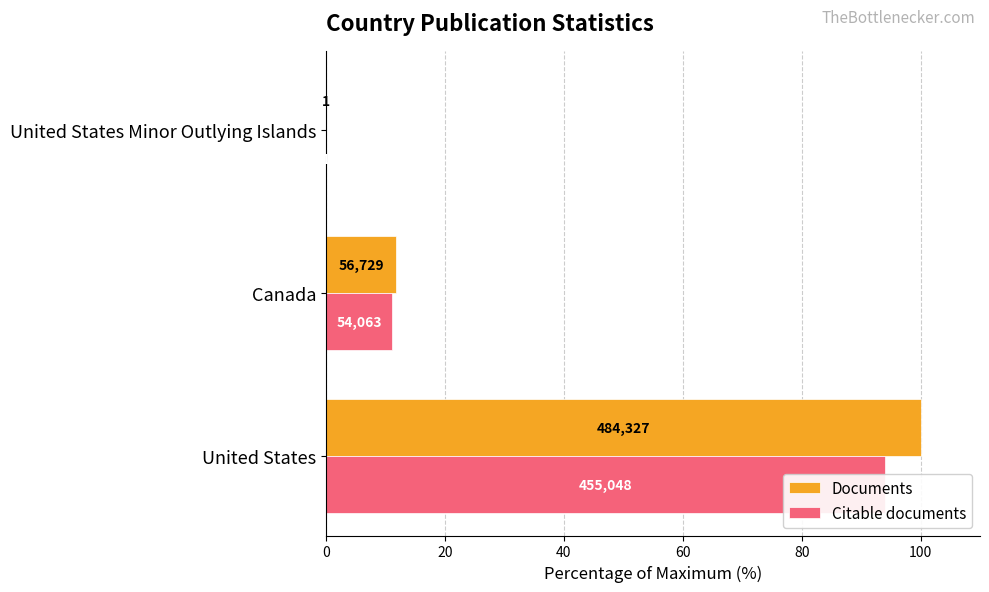

How many distinct data groups are displayed?

2